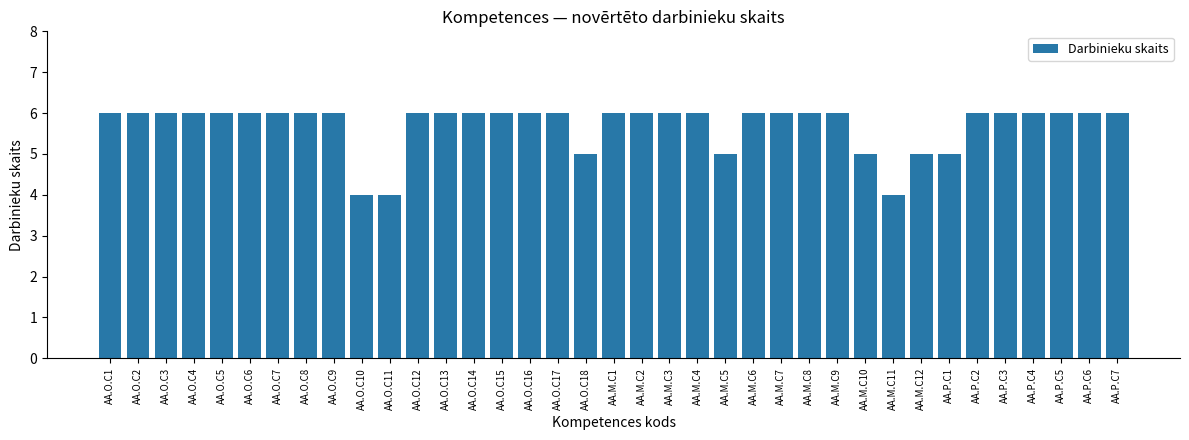

What position from the right is AA.M.C3?

17